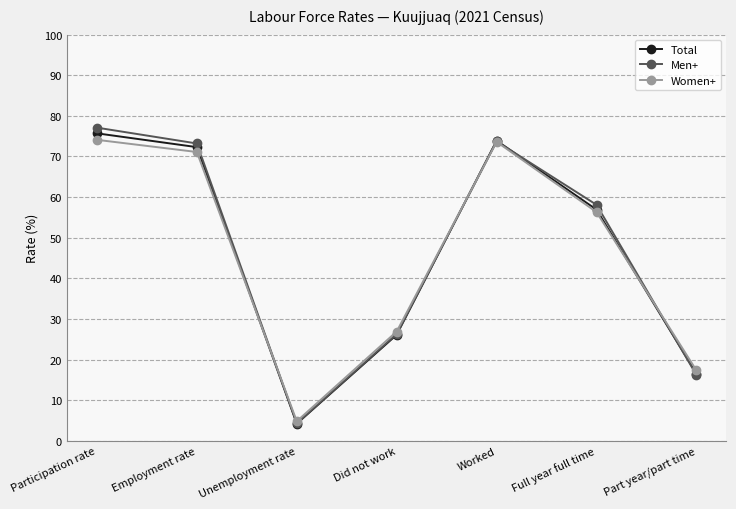

What position from the right is Employment rate?

6